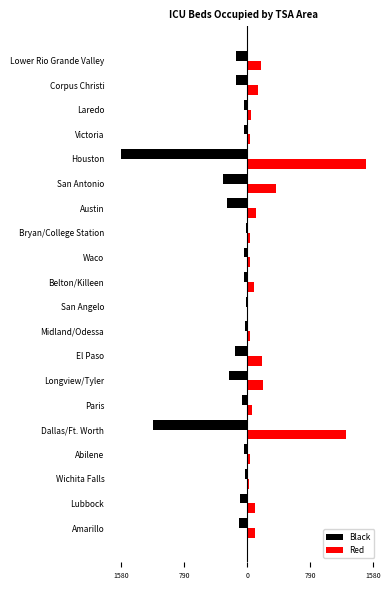

What are all the series names shown in the legend?

Black, Red